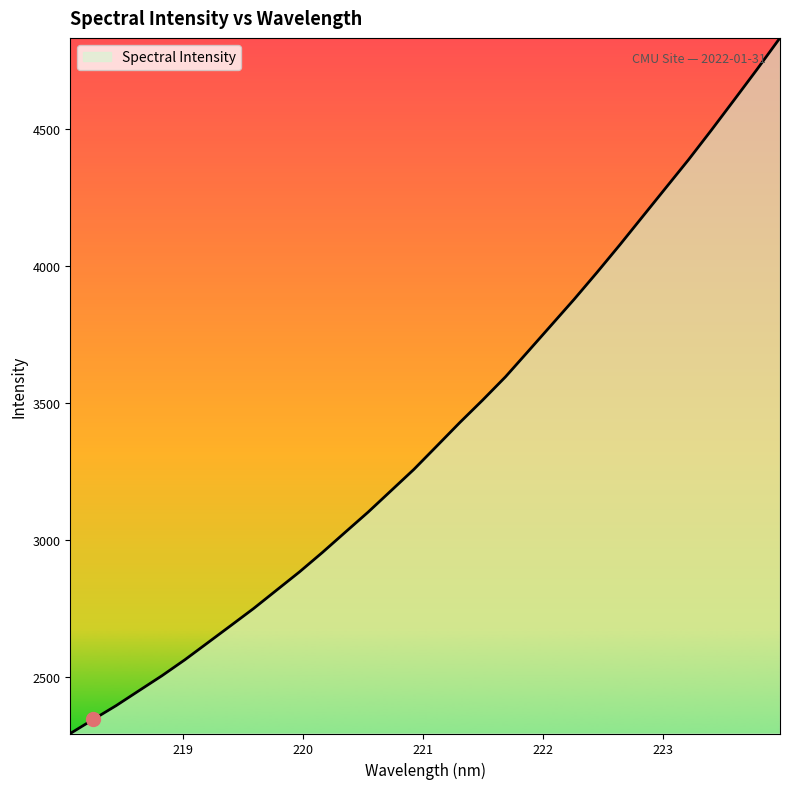

Count the number of categories in the chart.

32